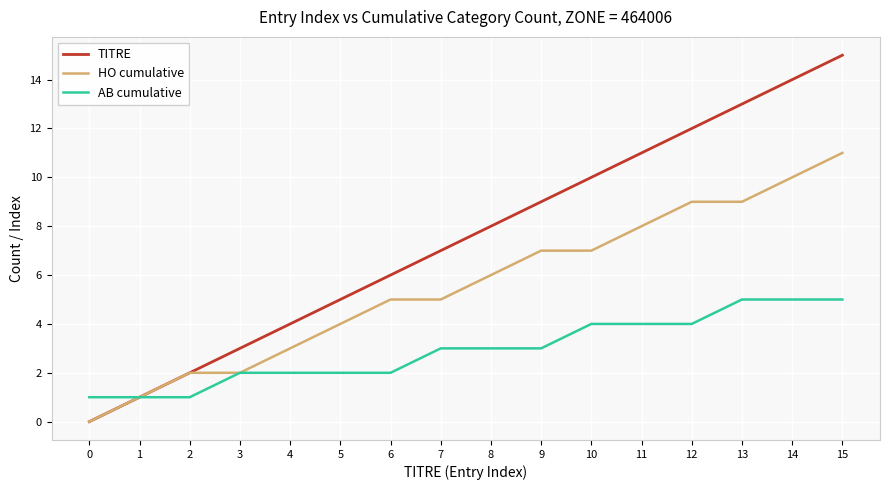

Is the value of TITRE at 13 greater than the value of HO cumulative at 2?

Yes